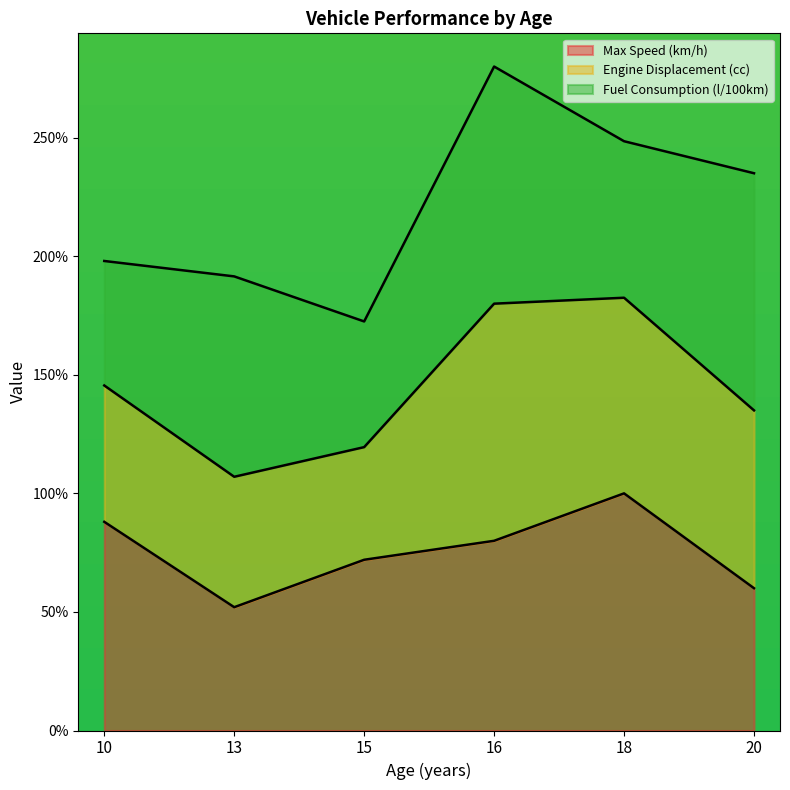

At which category is the sum across all series the highest?

16